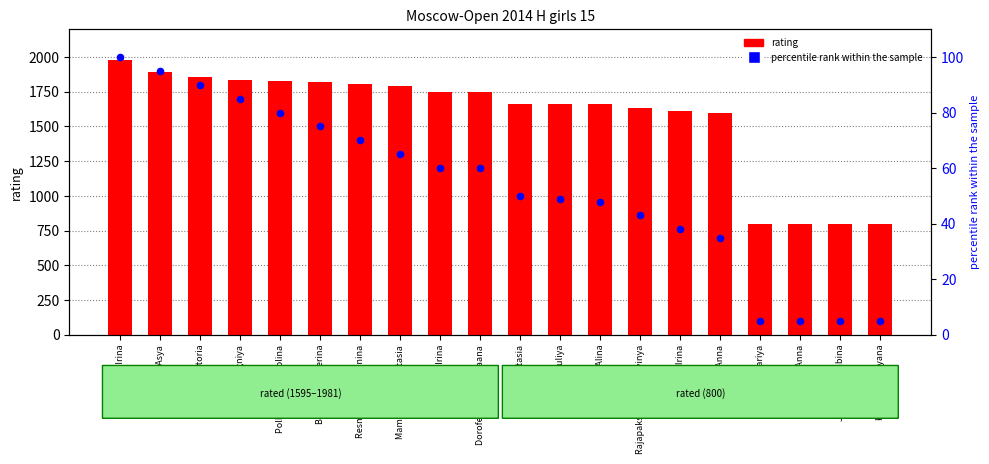

Which series contains the lowest Y value?

percentile rank within the sample